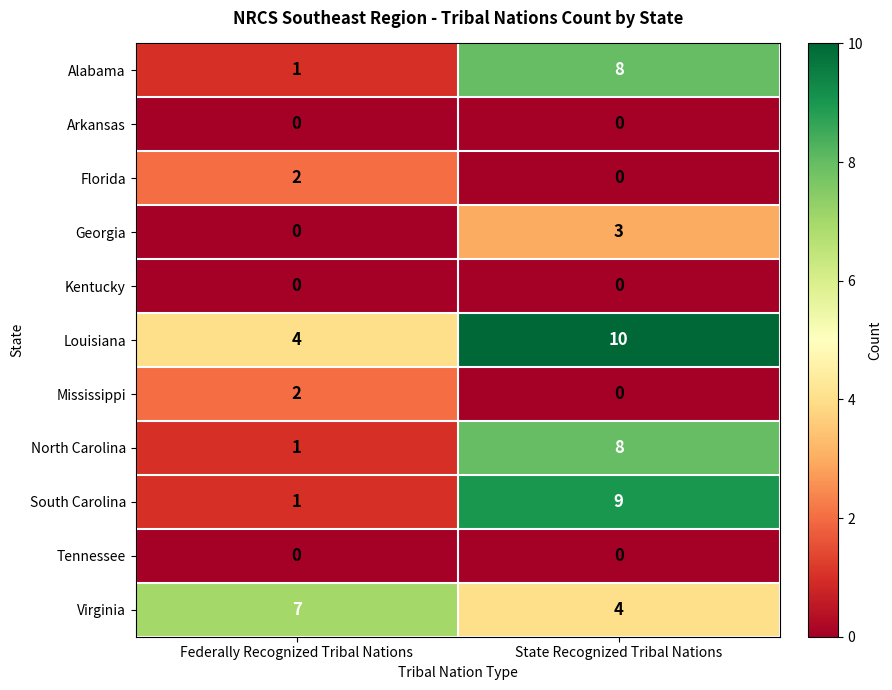

The value of Virginia at Federally Recognized Tribal Nations is 7. True or false?

True